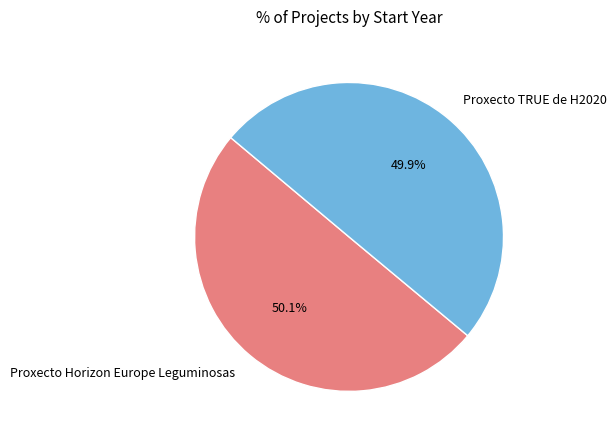

What portion of the pie excludes Proxecto Horizon Europe Leguminosas?

49.9%